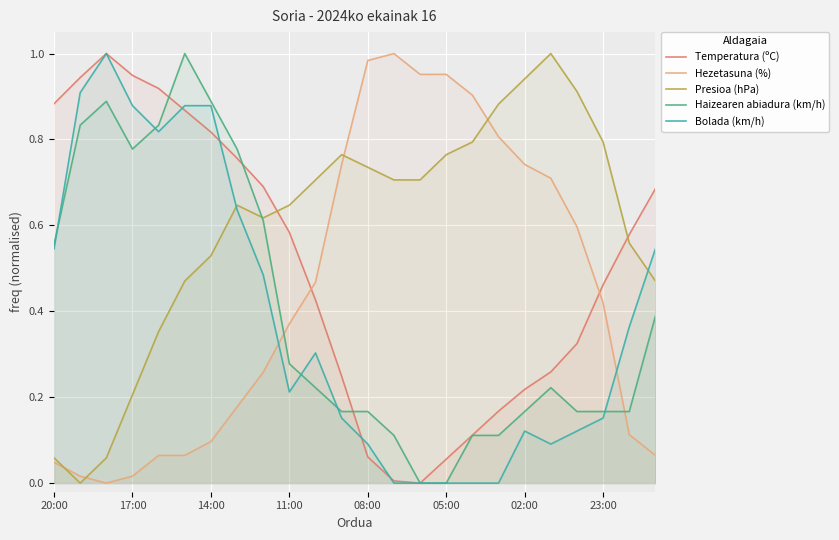

Reading left to right, extract all data points from this chart.

Temperatura (ºC): 0.9	0.9	1.0	0.9	0.9	0.9	0.8	0.8	0.7	0.6	0.4	0.2	0.1	0.0	0.0	0.1	0.1	0.2	0.2	0.3	0.3	0.5	0.6	0.7
Hezetasuna (%): 0.0	0.0	0.0	0.0	0.1	0.1	0.1	0.2	0.3	0.4	0.5	0.7	1.0	1.0	1.0	1.0	0.9	0.8	0.7	0.7	0.6	0.4	0.1	0.1
Presioa (hPa): 0.1	0.0	0.1	0.2	0.4	0.5	0.5	0.6	0.6	0.6	0.7	0.8	0.7	0.7	0.7	0.8	0.8	0.9	0.9	1.0	0.9	0.8	0.6	0.5
Haizearen abiadura (km/h): 0.6	0.8	0.9	0.8	0.8	1.0	0.9	0.8	0.6	0.3	0.2	0.2	0.2	0.1	0.0	0.0	0.1	0.1	0.2	0.2	0.2	0.2	0.2	0.4
Bolada (km/h): 0.5	0.9	1.0	0.9	0.8	0.9	0.9	0.6	0.5	0.2	0.3	0.2	0.1	0.0	0.0	0.0	0.0	0.0	0.1	0.1	0.1	0.2	0.4	0.5